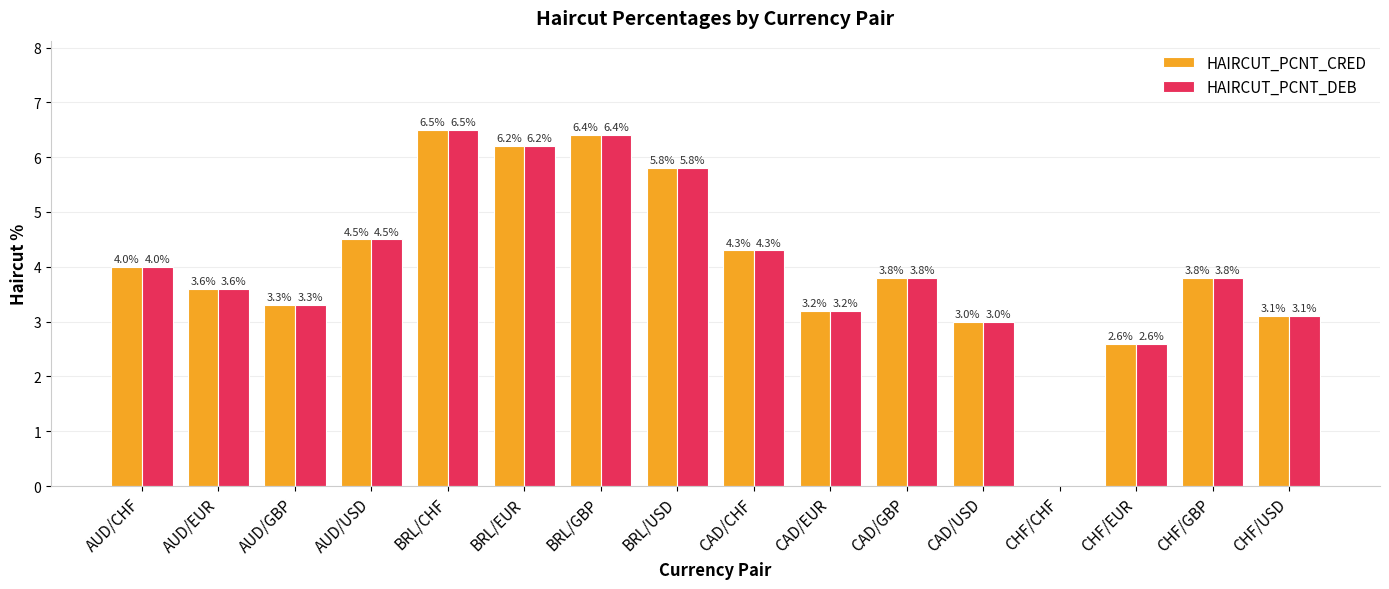

The value of HAIRCUT_PCNT_CRED at CHF/CHF is -2.8. True or false?

False